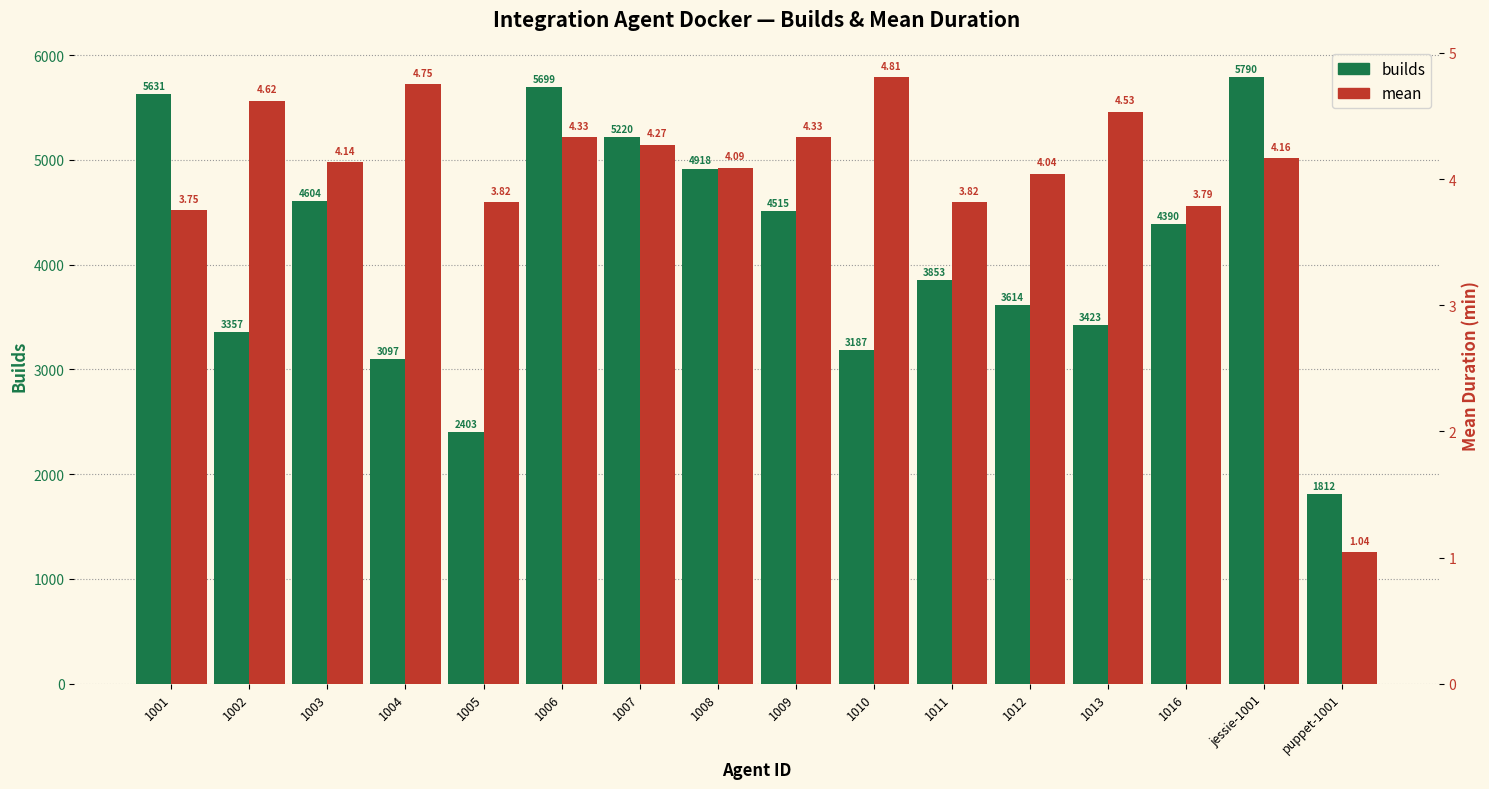

Which series has the largest total across all categories?

builds